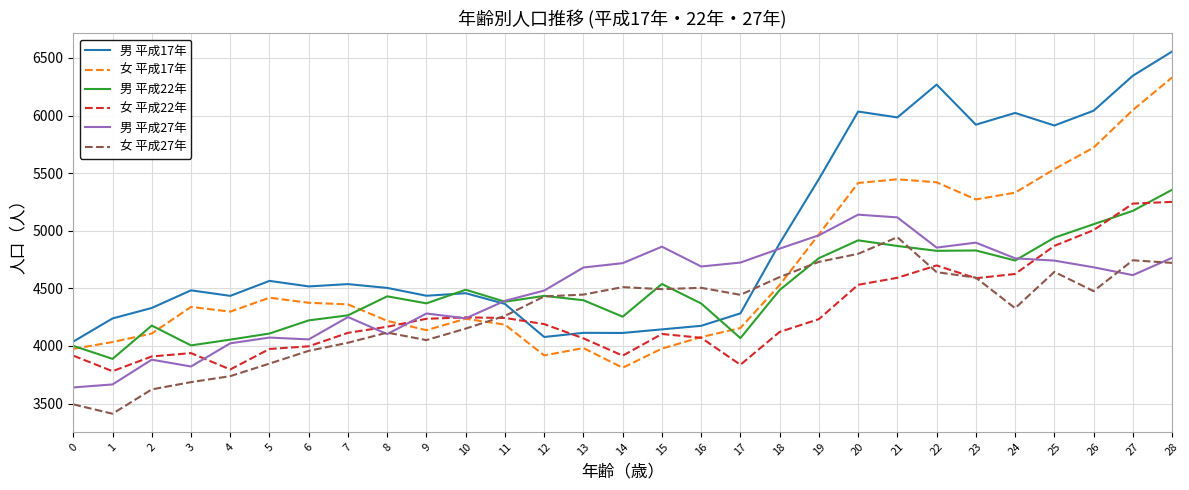

Is it true that 男 平成17年 equals 4330 at 2?

True